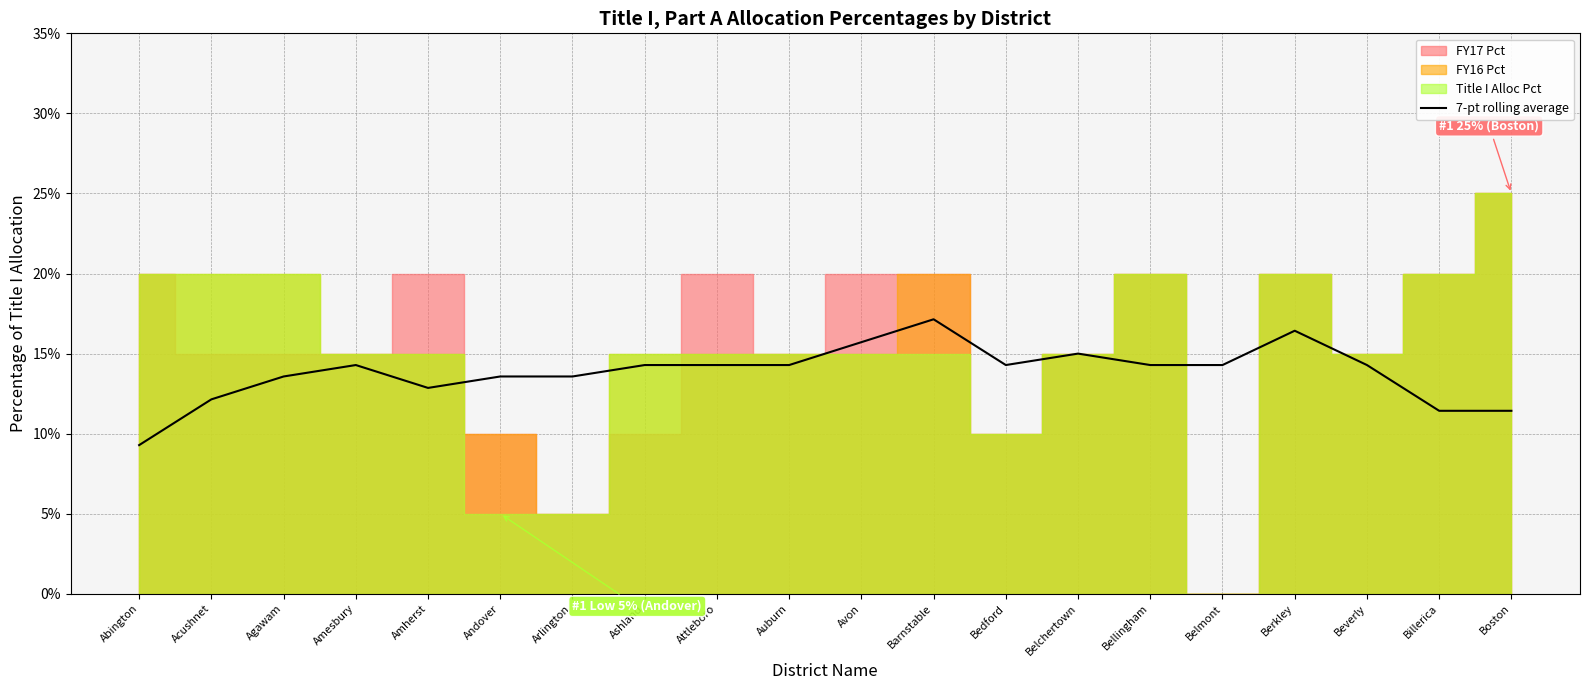

List the labels in order of value, smallest first.

Abington, Billerica, Boston, Acushnet, Amherst, Agawam, Arlington, Andover, Amesbury, Ashland, Attleboro, Auburn, Bedford, Bellingham, Belmont, Beverly, Belchertown, Avon, Berkley, Barnstable